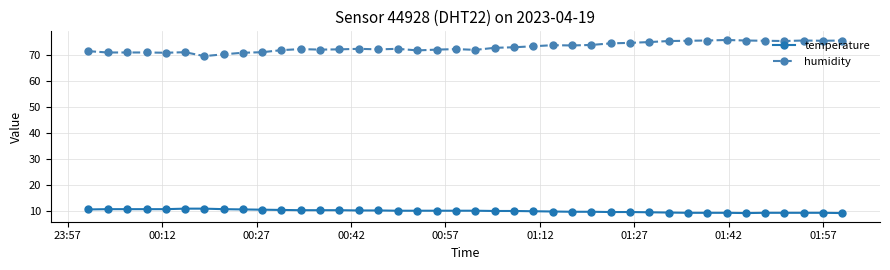

List the series in order of their overall mean, highest first.

humidity, temperature